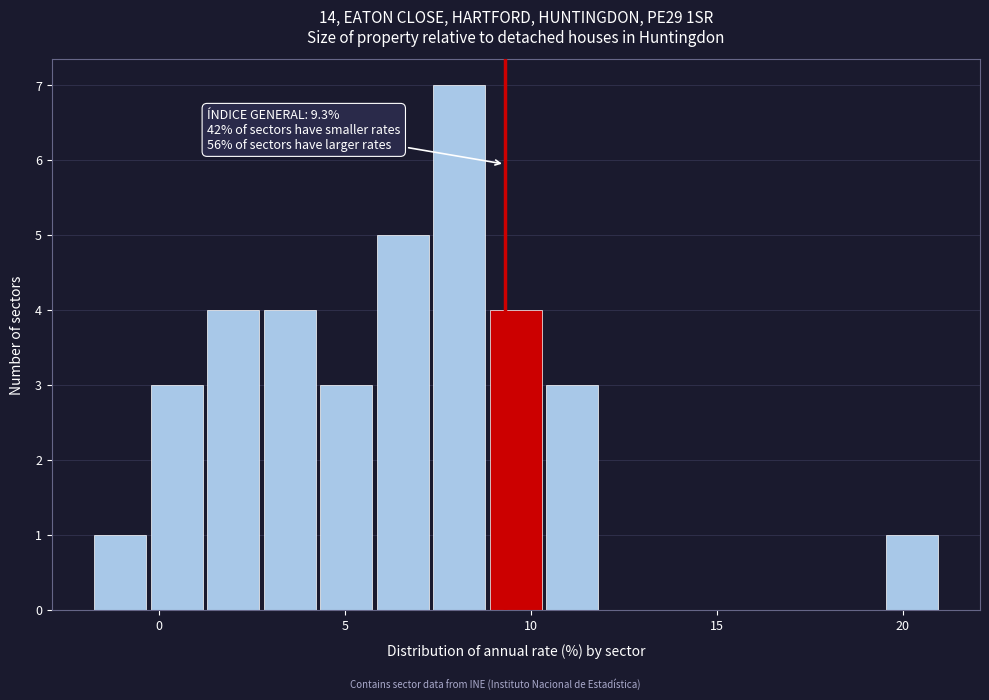

Read against the x-axis, roughly where is the centre of the tallest bar?

8.0